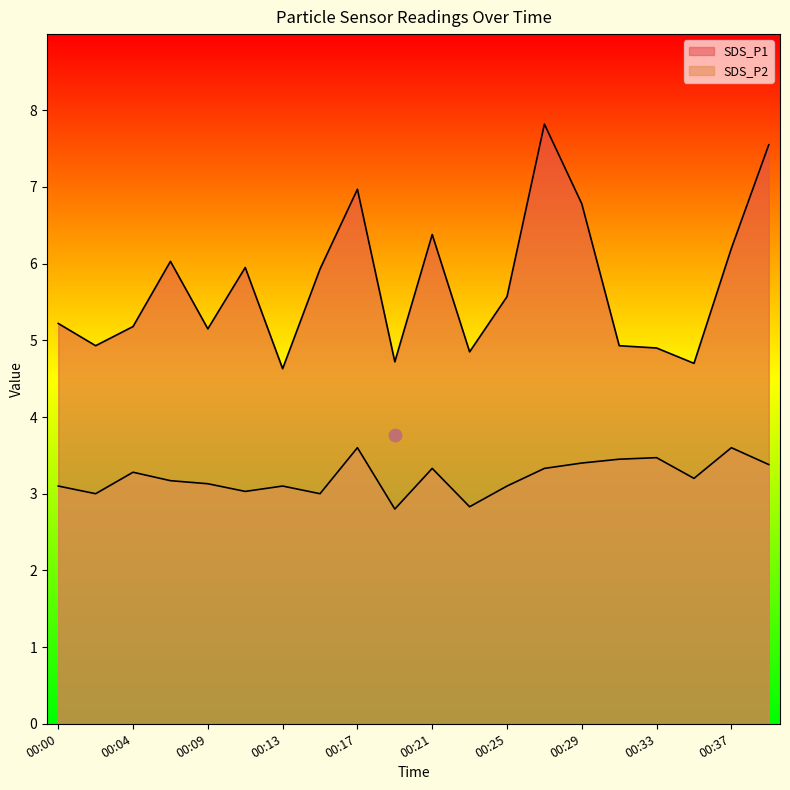

What are all the series names shown in the legend?

SDS_P1, SDS_P2